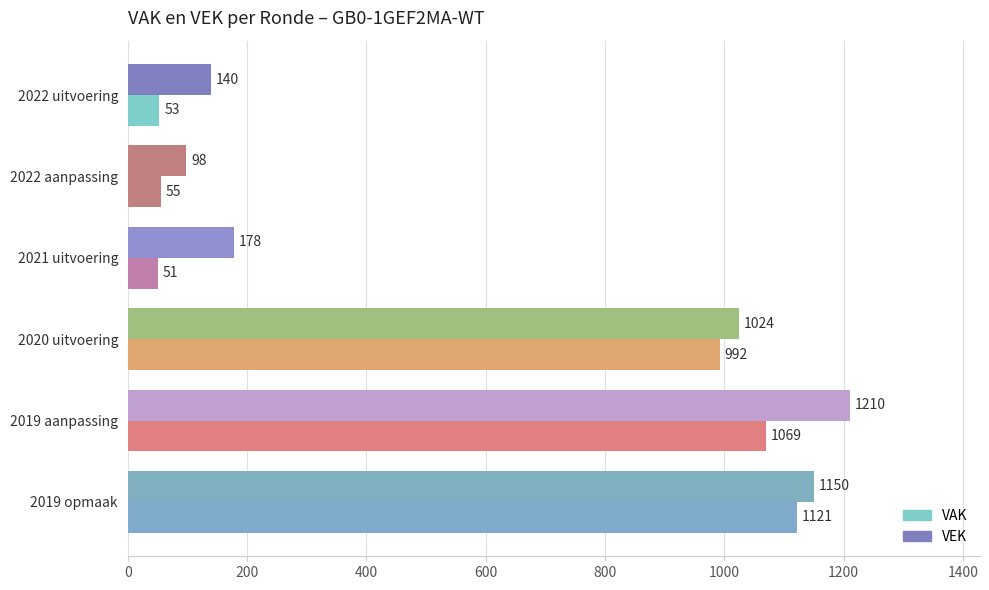

What is the value of the VAK bar at the 3rd from the left?

51